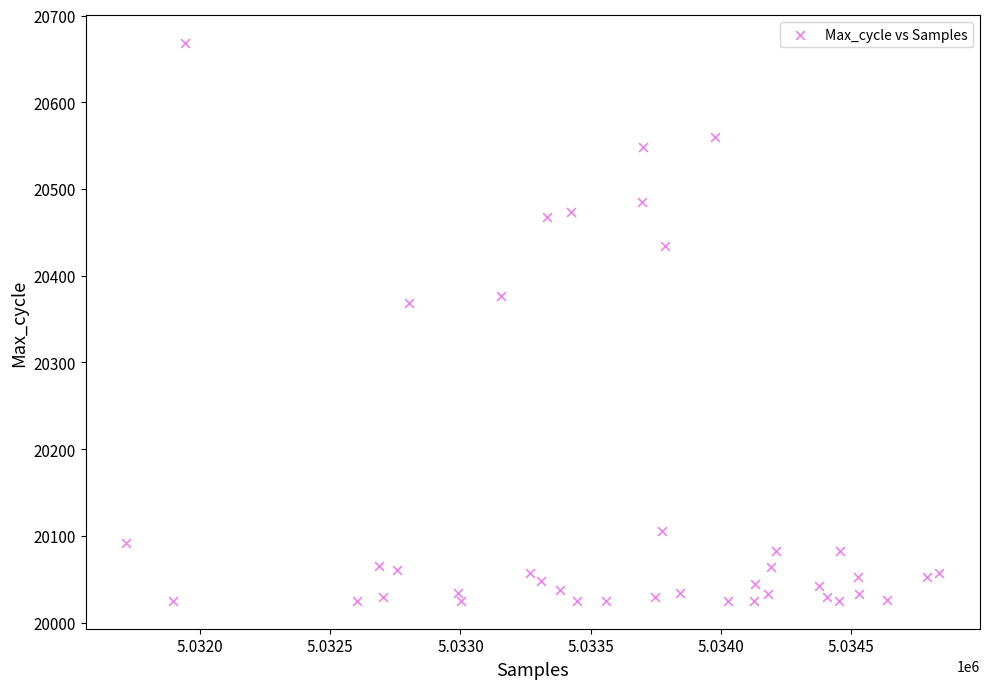

What is the range of Y values (max minus min)?

643